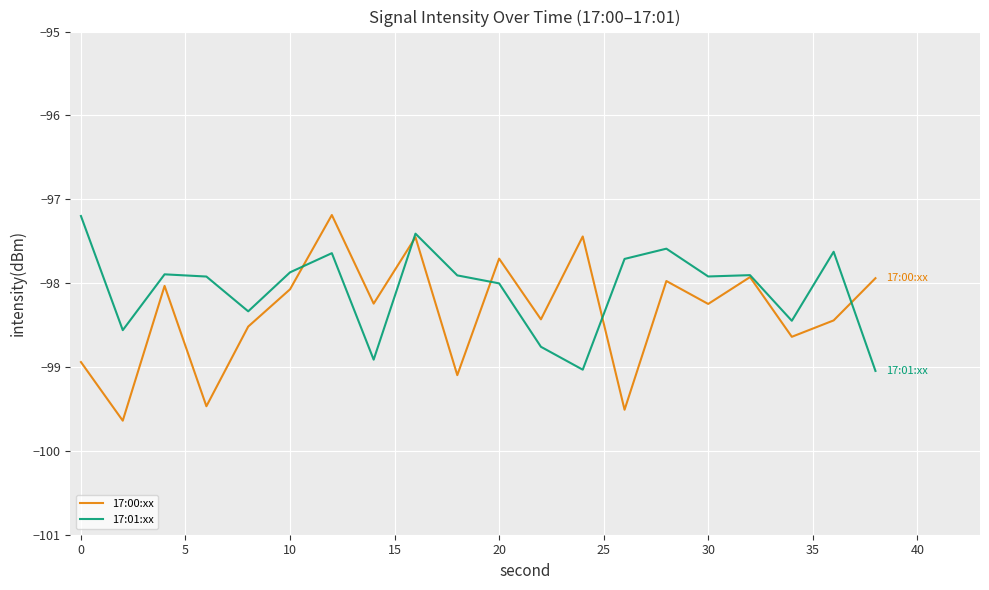

Which series has the widest spread of values?

17:00:xx